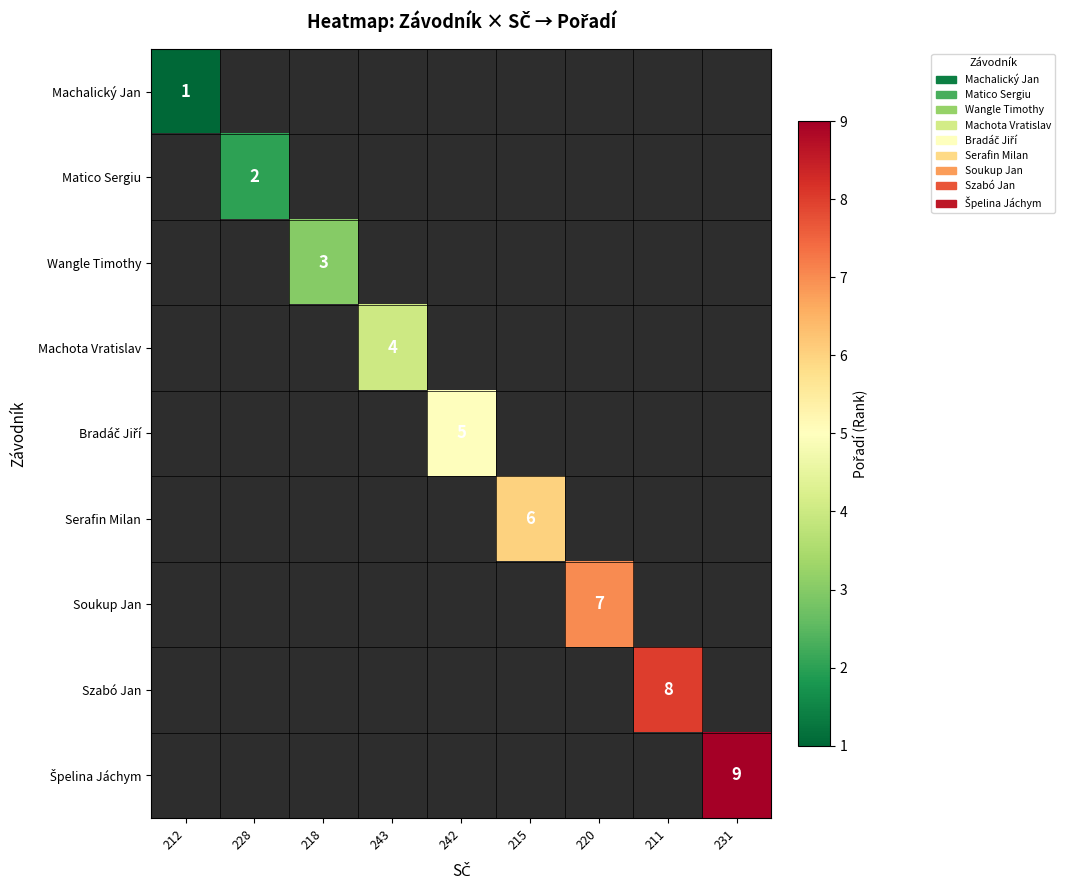

Between 220 and 211, which is larger?

211